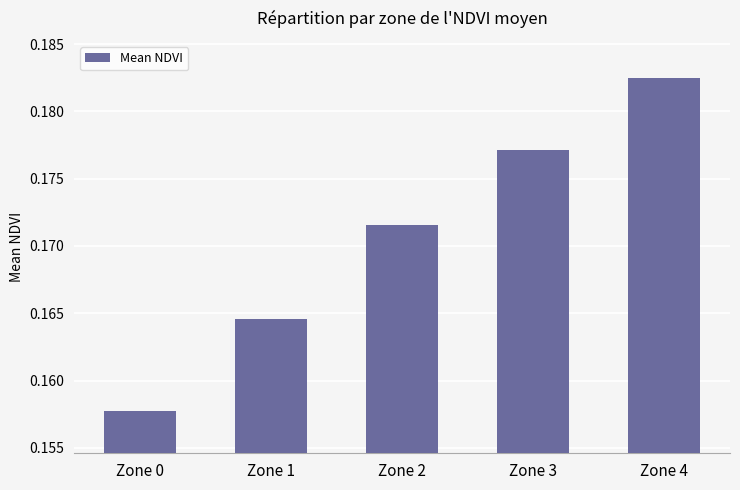

Where is the data nearest to the value 0?

Zone 0